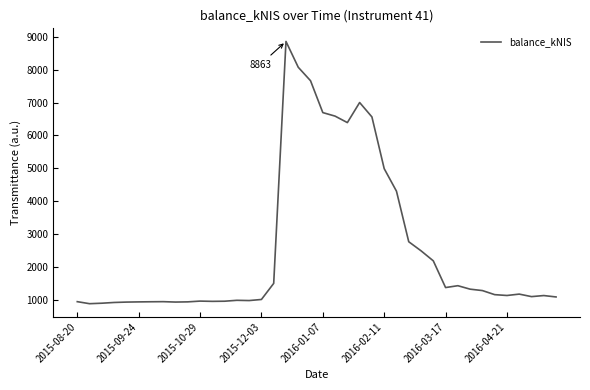

What is the maximum value shown in the chart?

8862.9